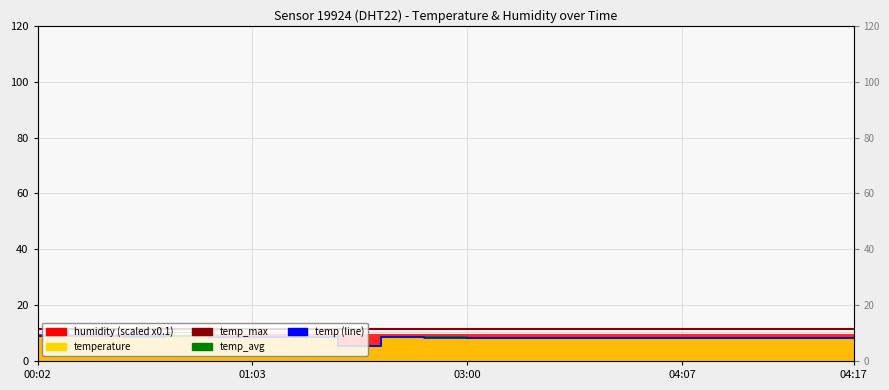

What is the approximate value of temp_max at 9?

11.6